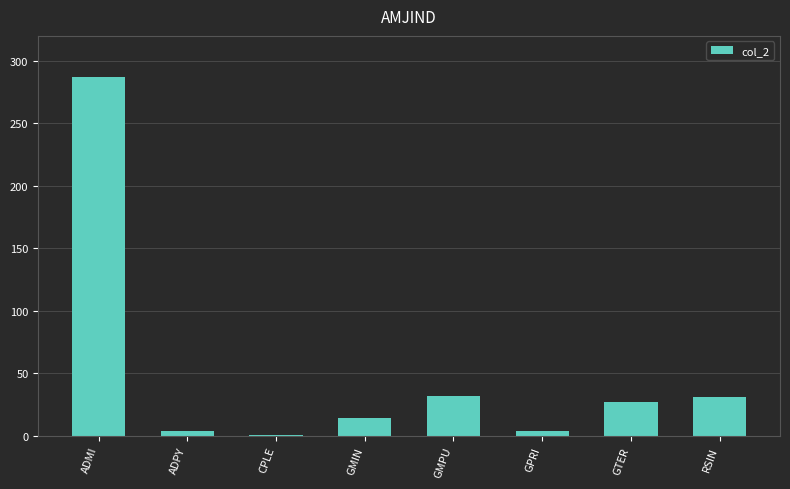

Which category has the highest value across all series?

ADMI